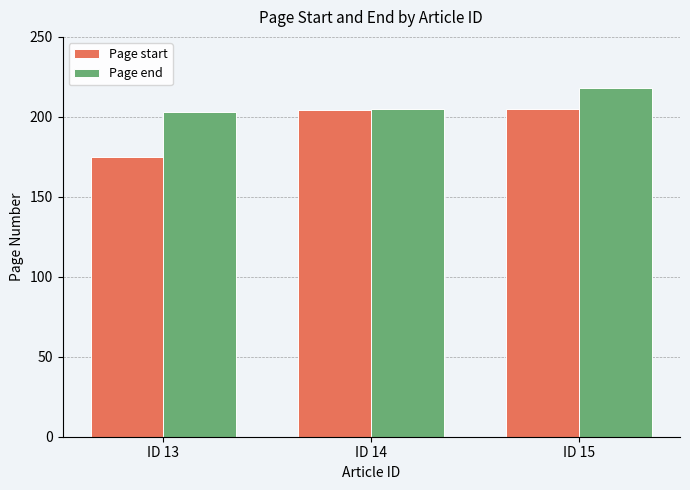

Does the chart contain stacked bars?

No